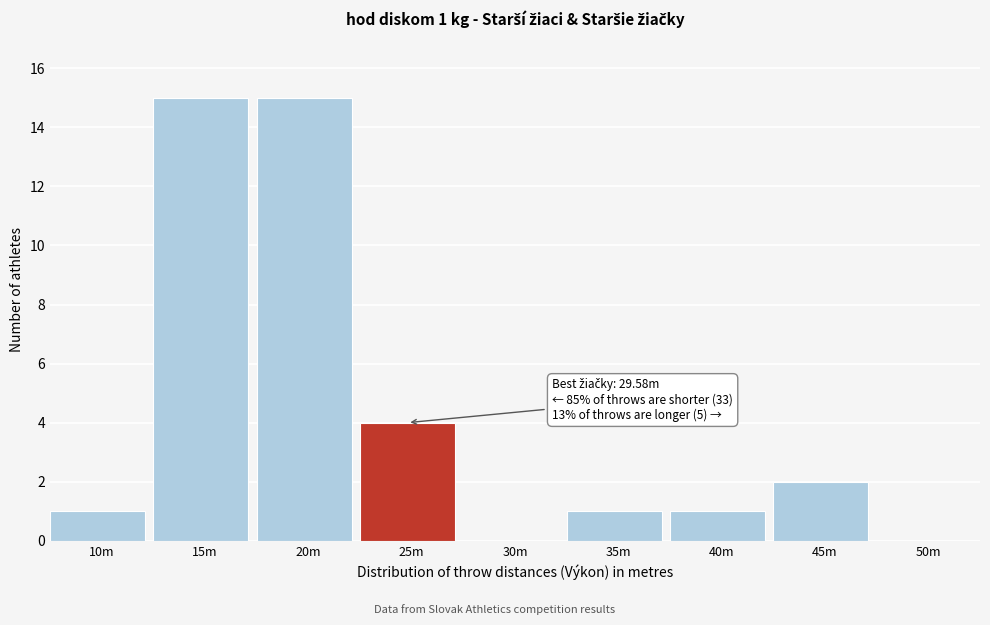

Reading left to right, list all the values displayed in this chart.

10m=1	15m=15	20m=15	25m=4	30m=0	35m=1	40m=1	45m=2	50m=0